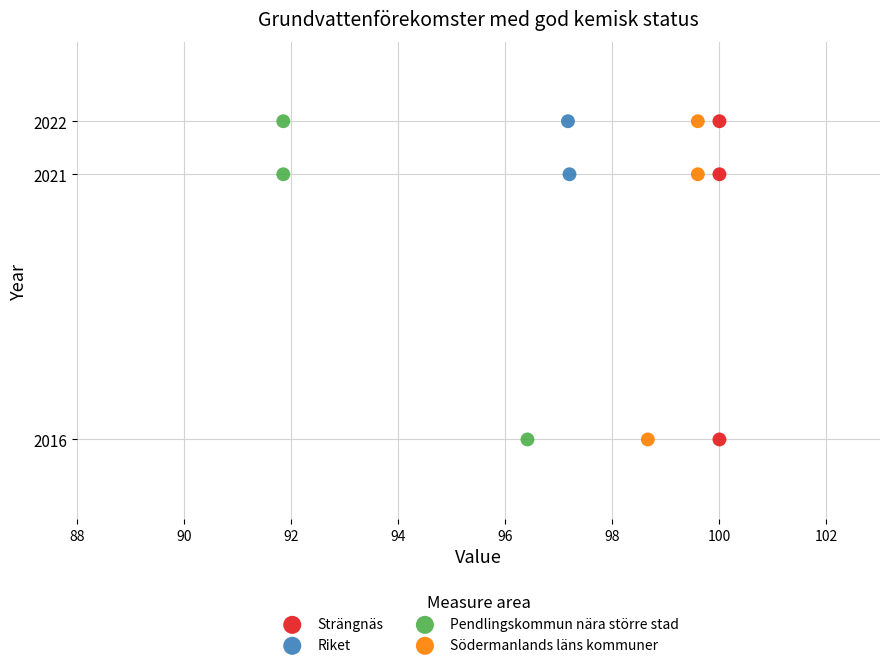

What are all the series names shown in the legend?

Strängnäs, Riket, Pendlingskommun nära större stad, Södermanlands läns kommuner